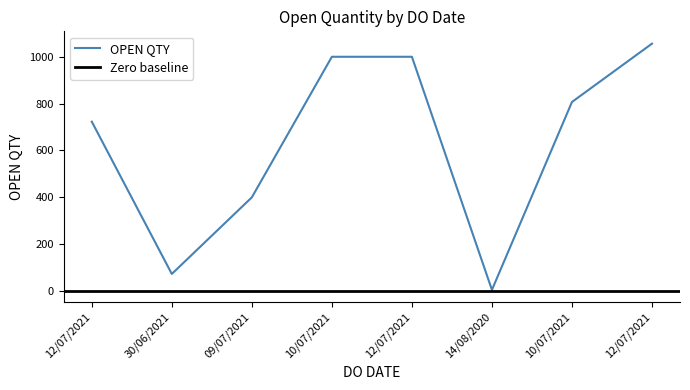

What is the difference between the values at 10/07/2021 and 09/07/2021?

407